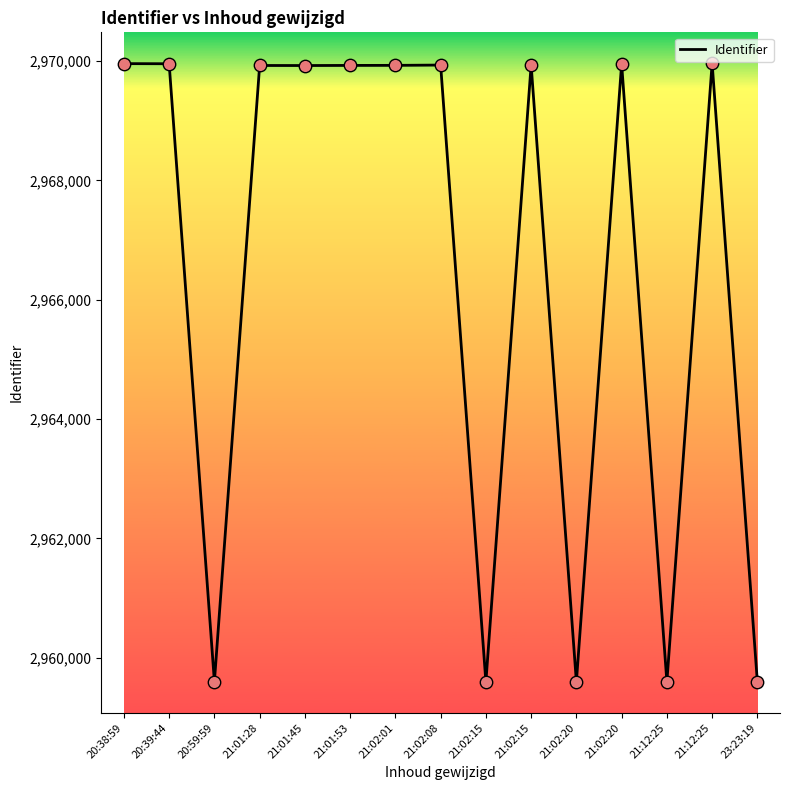

What is the ratio of the value at 21:01:53 to the value at 21:02:15?

1.0